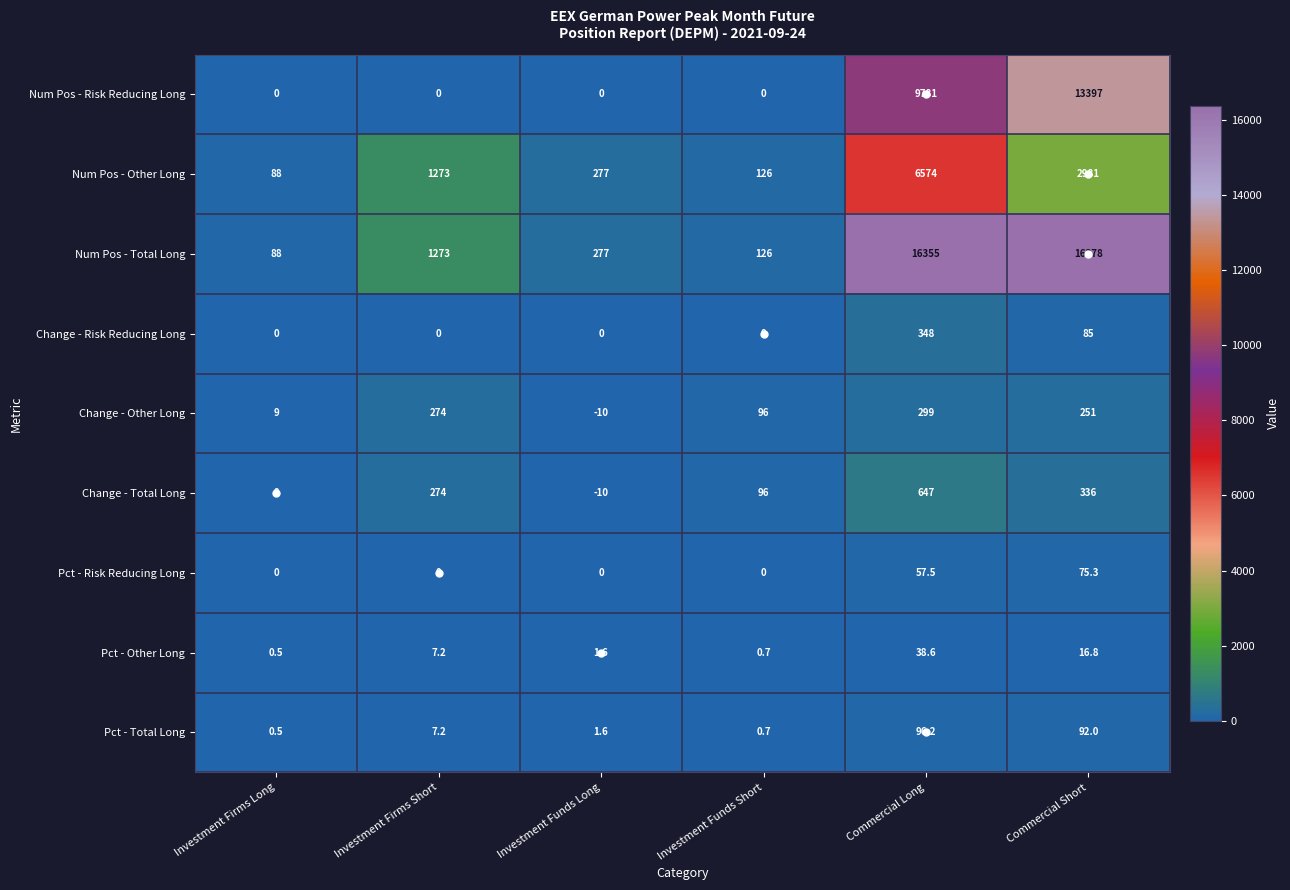

At which label does Change - Total Long reach its peak?

Commercial Long